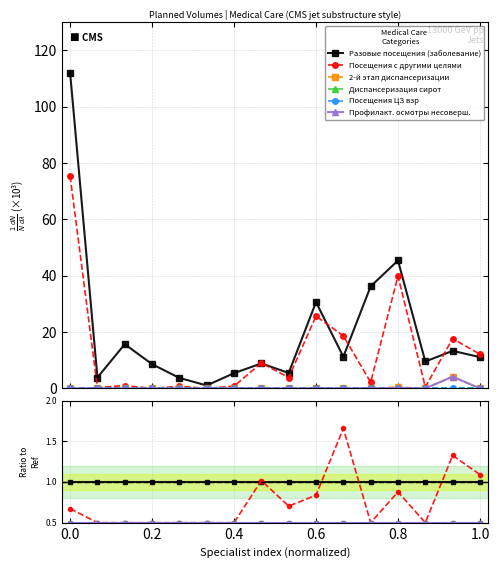

True or false: Разовые посещения (заболевание) and Профилакт. осмотры несоверш. cross at least once.

False